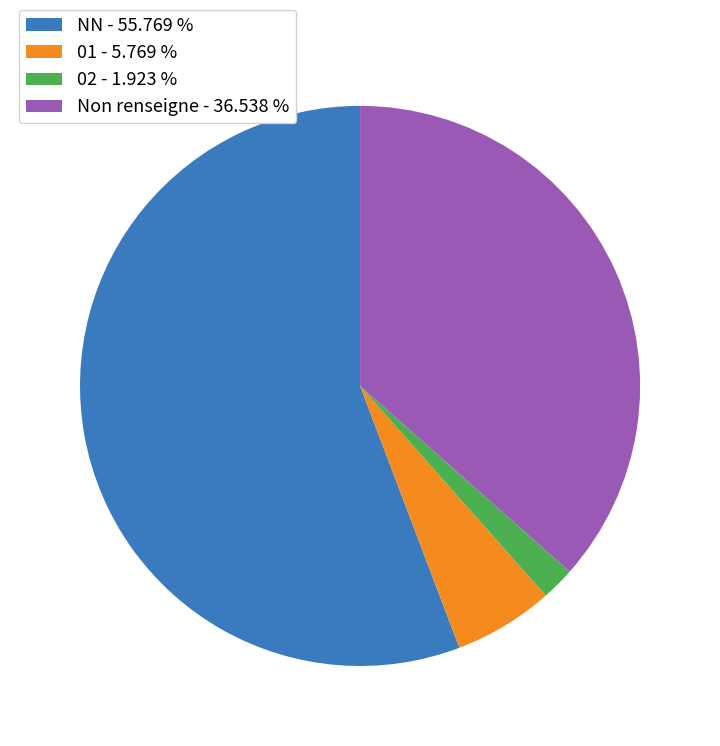

Rank the categories by value from lowest to highest.

02 - 1.923 %, 01 - 5.769 %, Non renseigne - 36.538 %, NN - 55.769 %